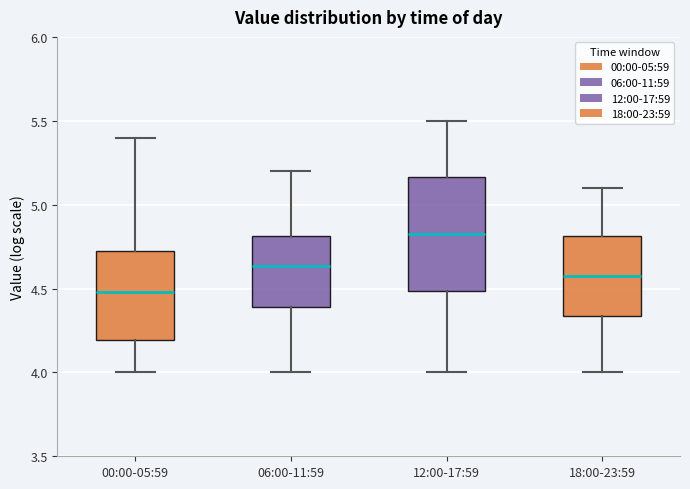

Comparing the boxes themselves (not the whiskers), which one is the tallest?

12:00-17:59